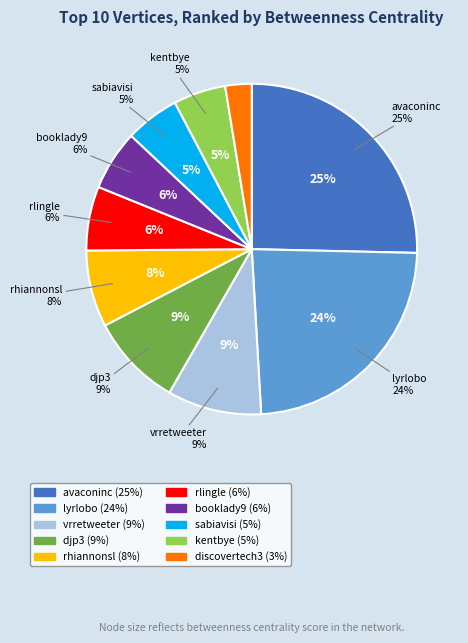

Count the number of slices in the pie.

10